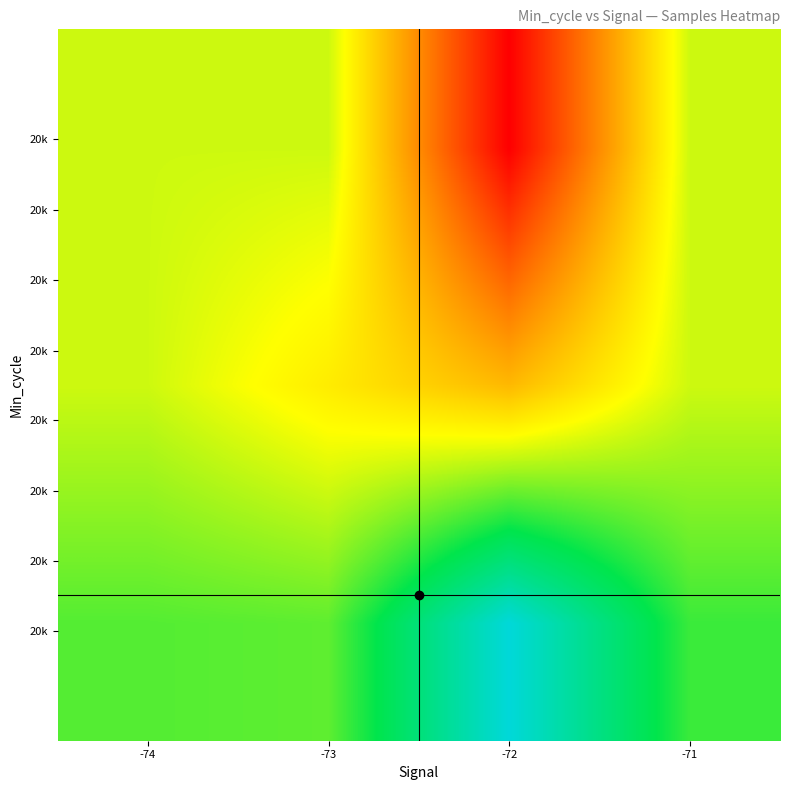

What is the greatest value displayed?

5164663.5